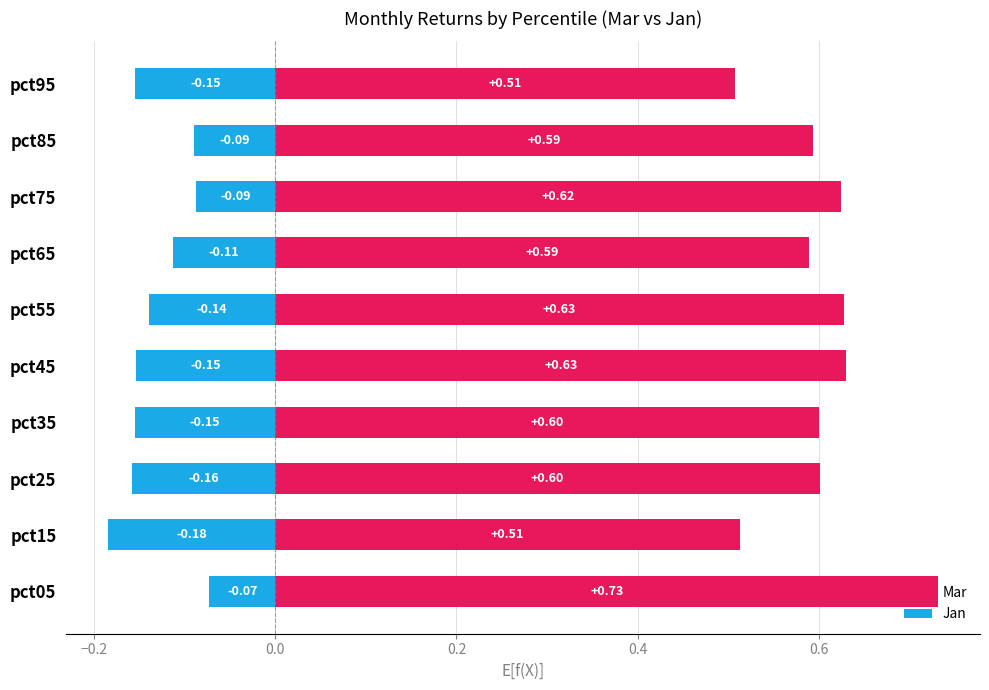

What is the average value of the Jan series?

-0.1